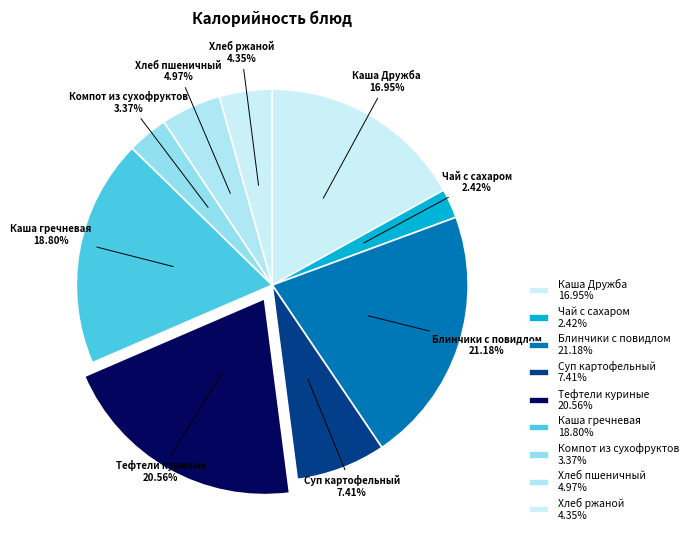

Is there a majority slice in this chart?

No